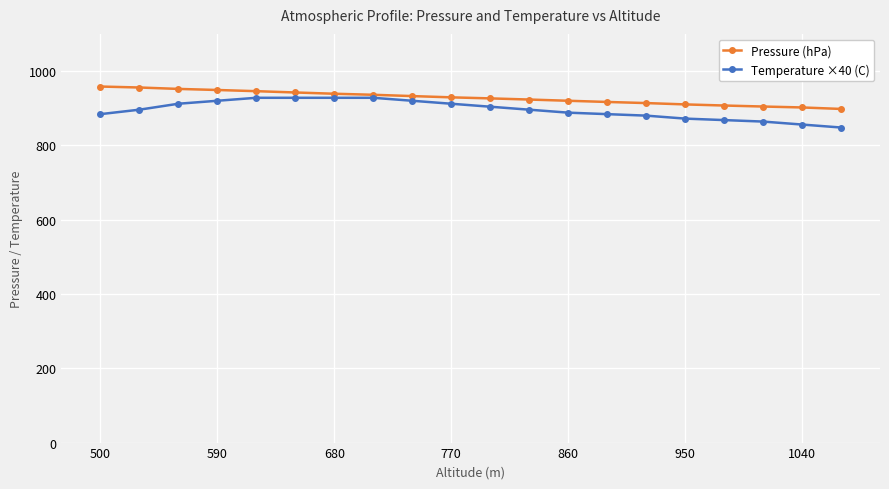

What is the maximum value shown in the chart?

958.3